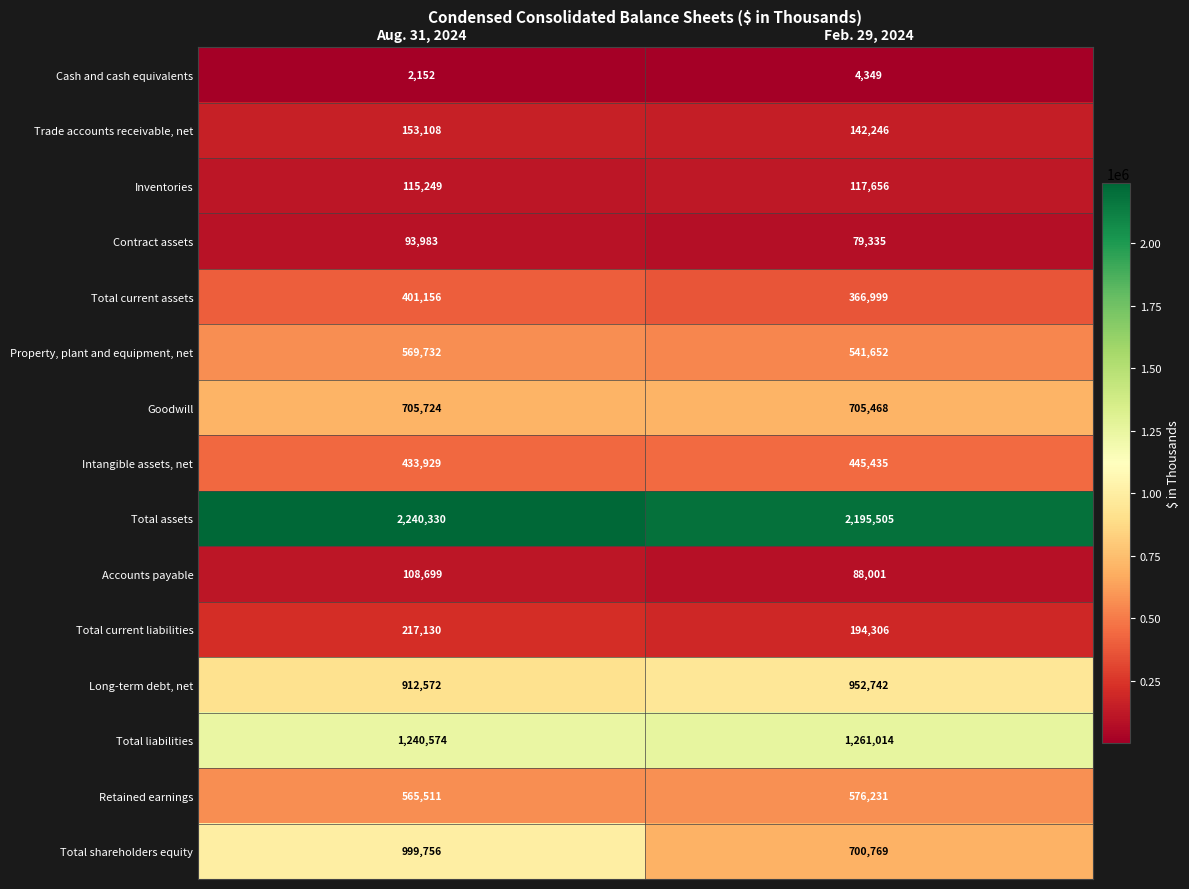

At which label does Inventories reach its minimum?

Aug. 31, 2024